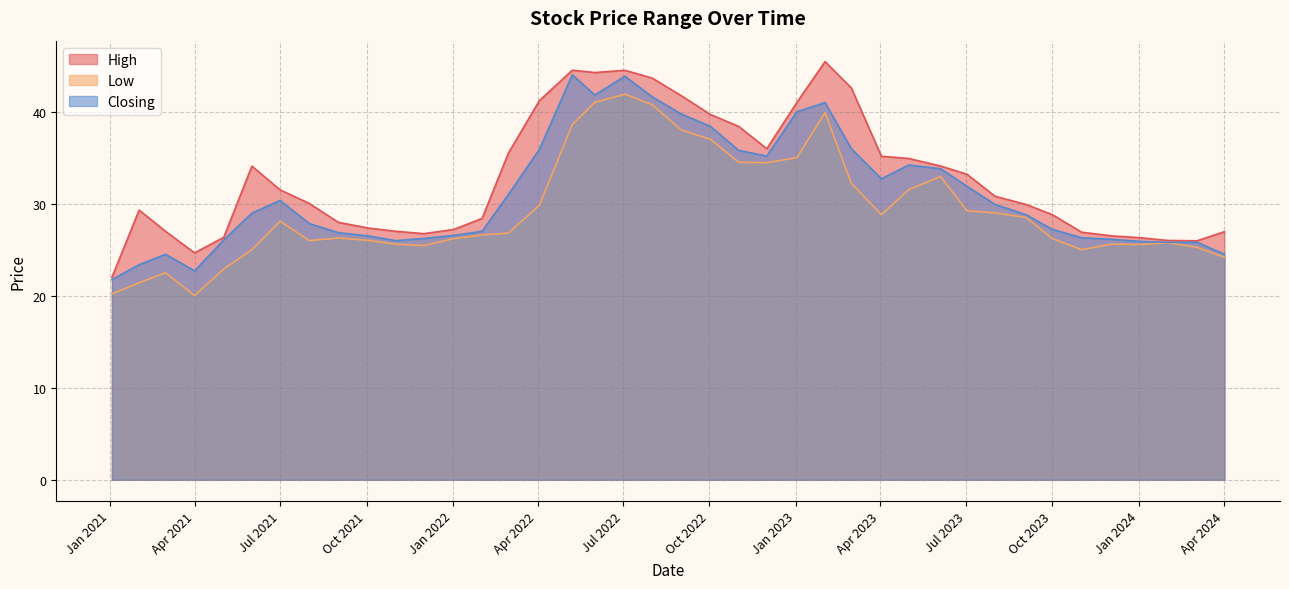

What is the total value across all series at 01/04/2021?

67.4